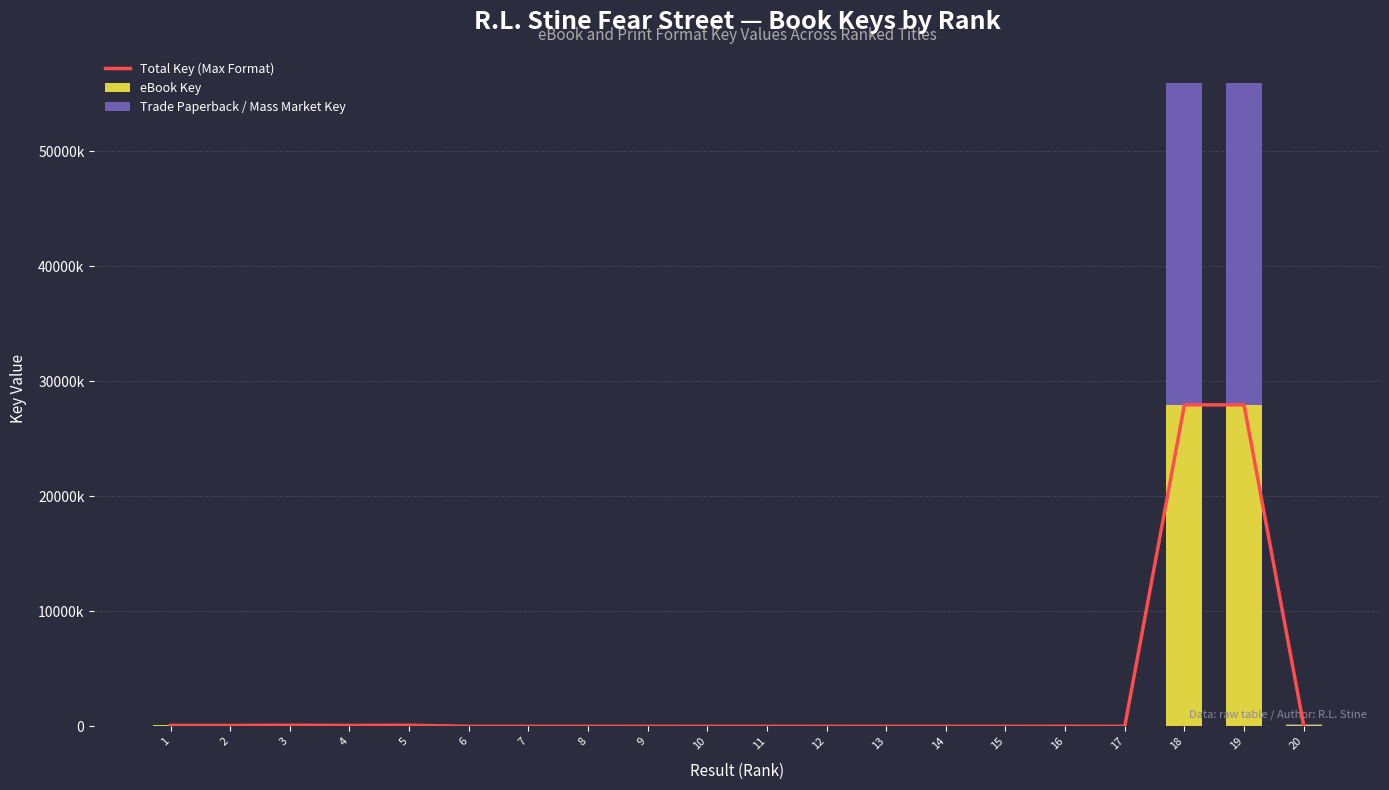

At which label does eBook Key reach its minimum?

8